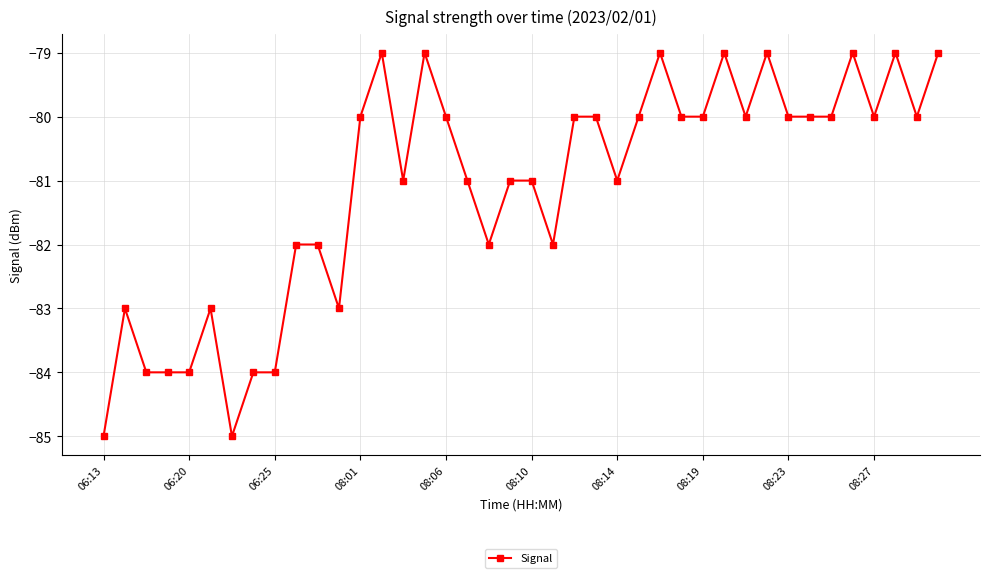

Does the chart display data point markers on the line(s)?

Yes